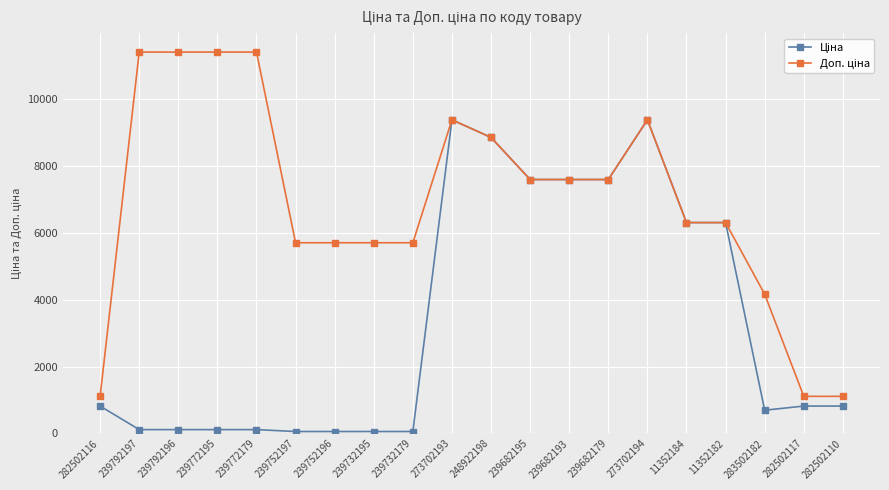

At how many categories does at least one series exceed 323?

20